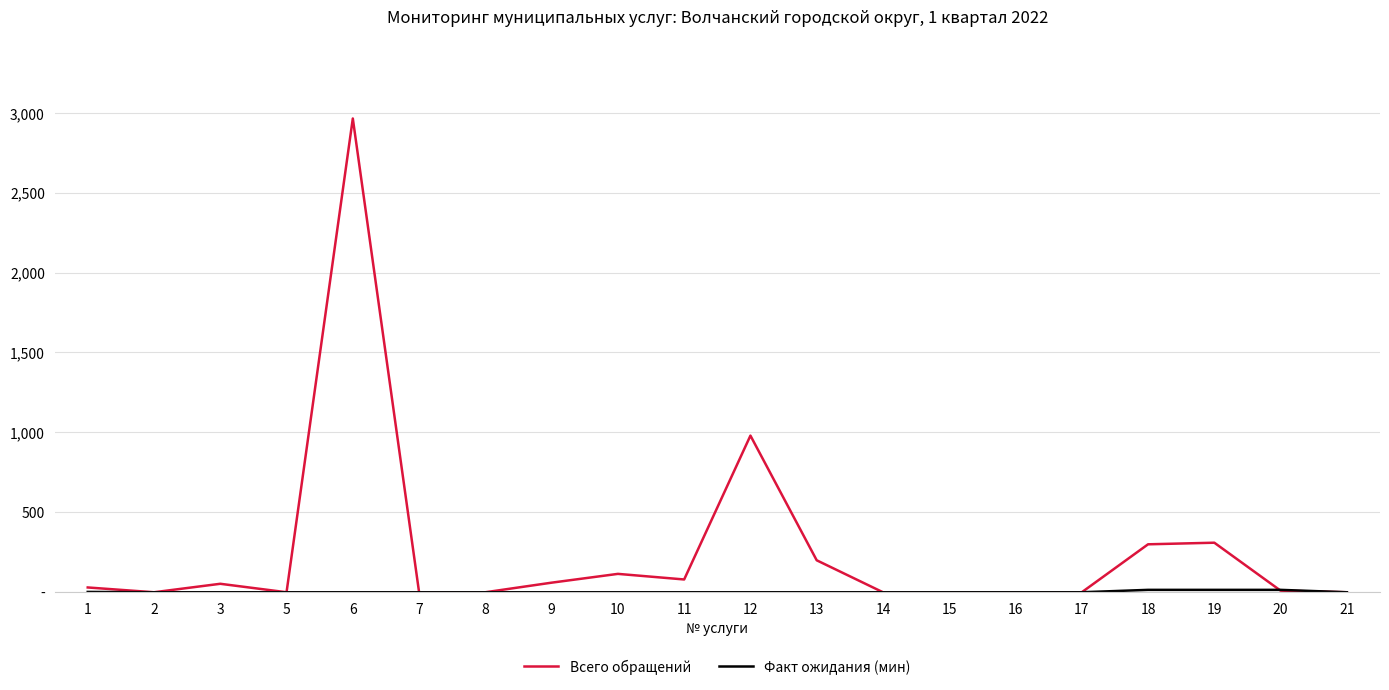

The Факт ожидания (мин) series shows 9 at 3. True or false?

False